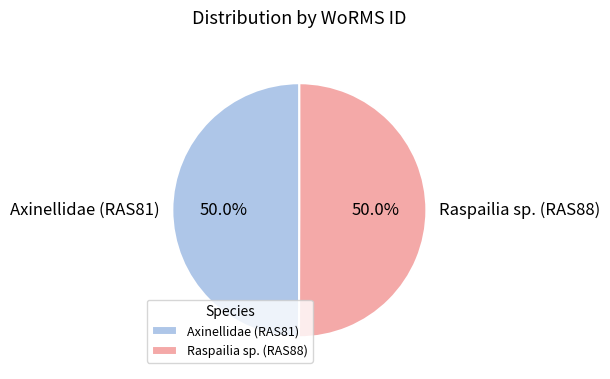

Approximately how many times larger is the value at Raspailia sp. (RAS88) compared to Axinellidae (RAS81)?

1.0